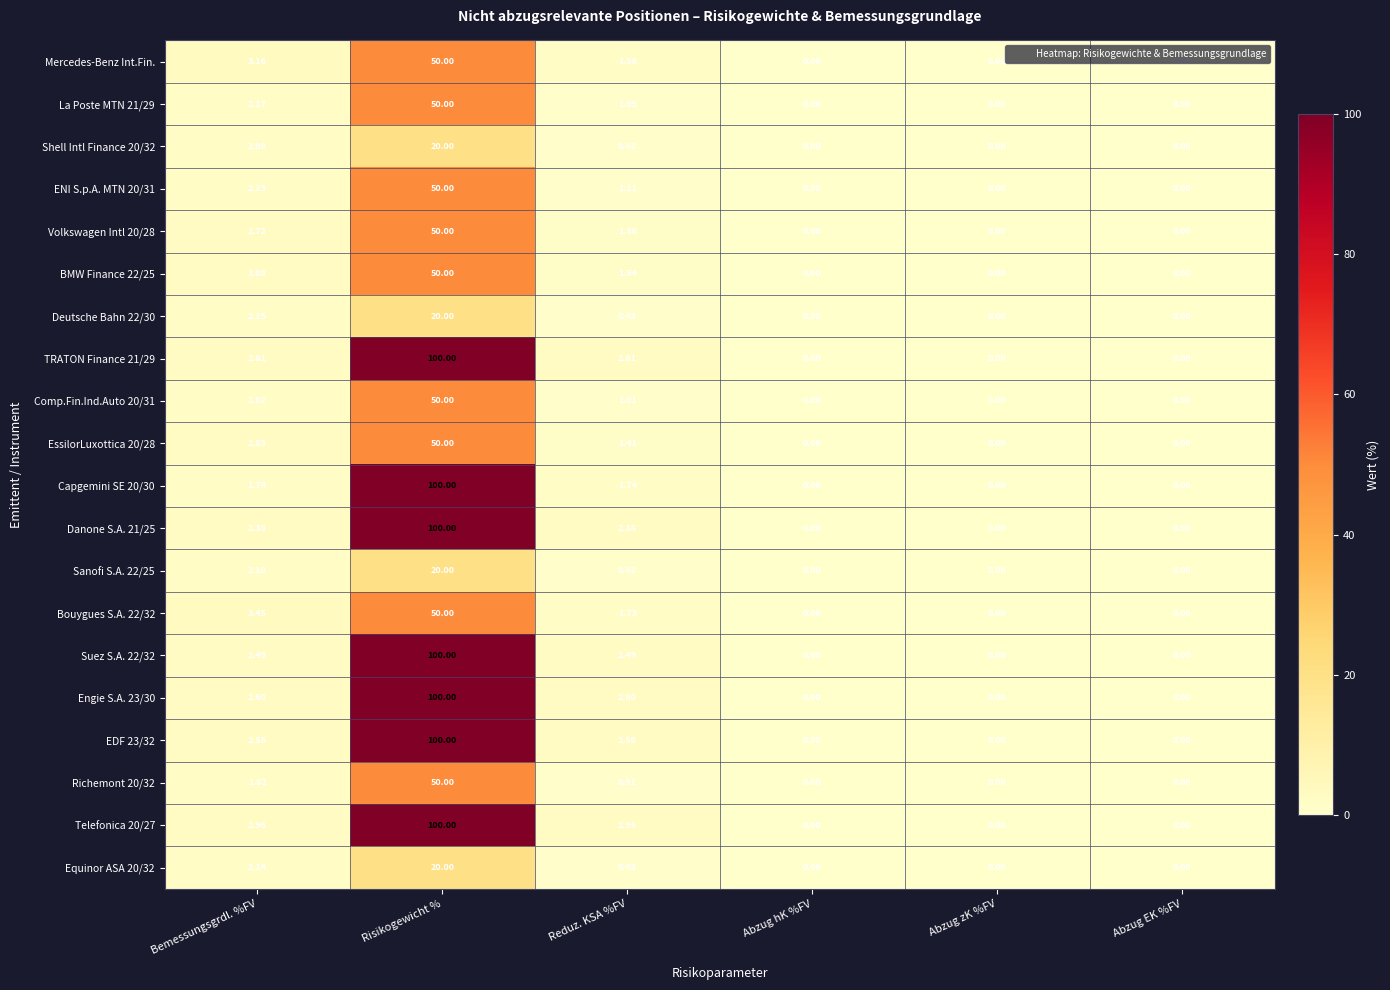

Which category has the highest value across all series?

Risikogewicht %